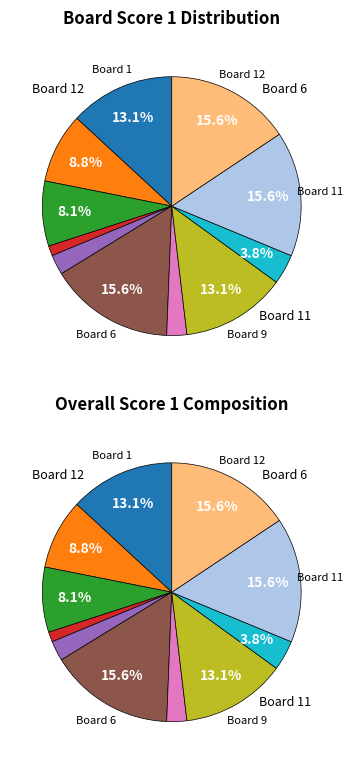

To the nearest percent, what is the combined percentage of 12 and 9?

29%